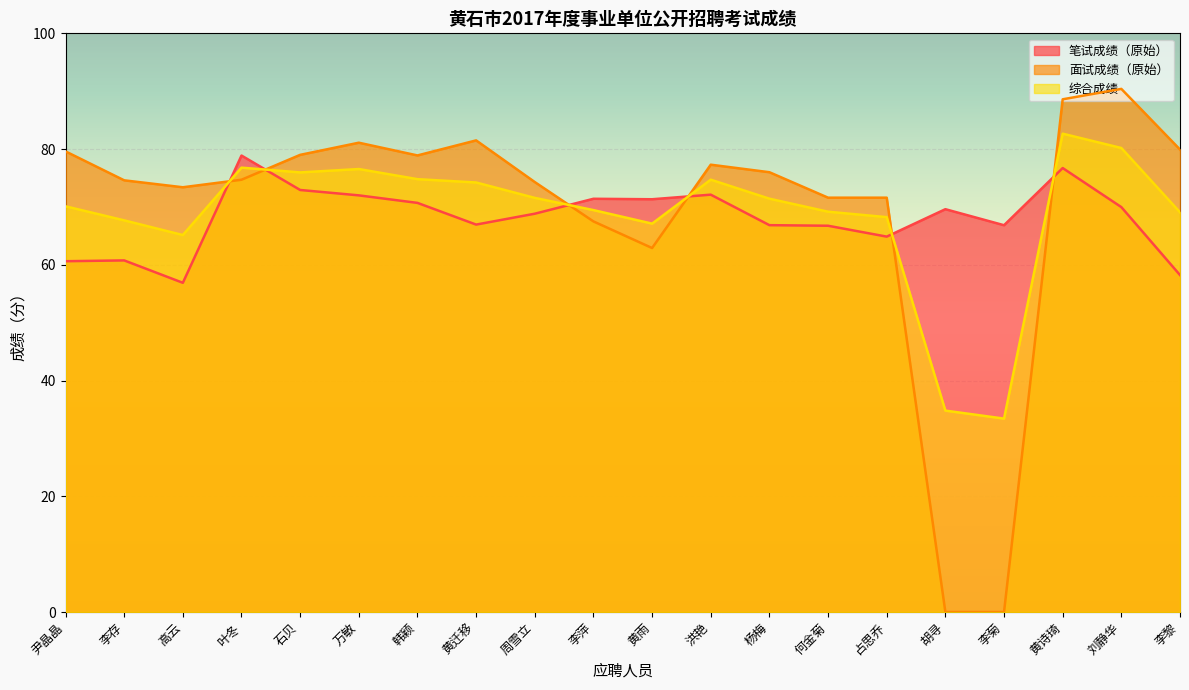

Which category has the lowest value across all series?

胡寻